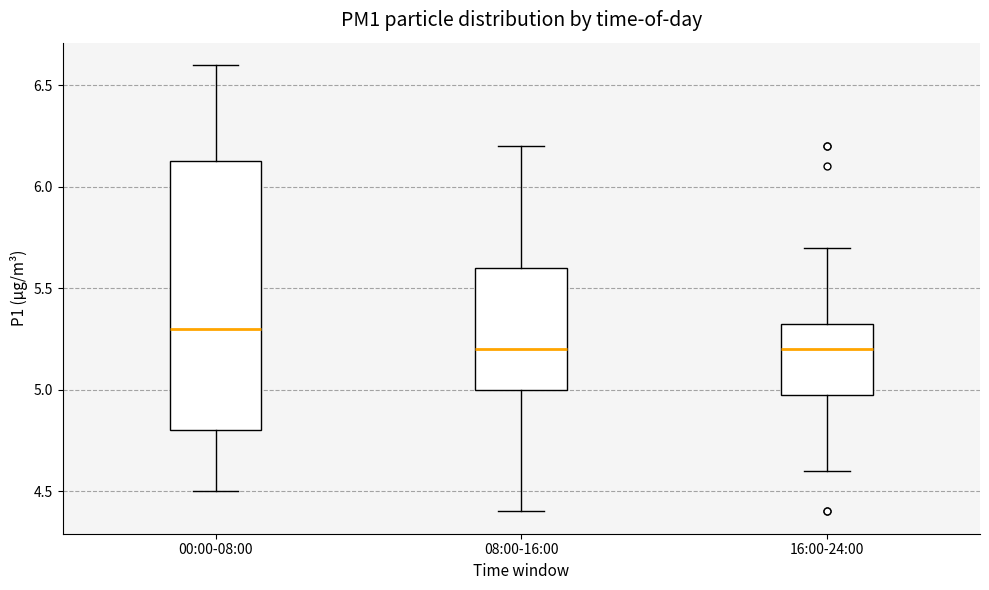

Which box's median line is the highest?

00:00-08:00